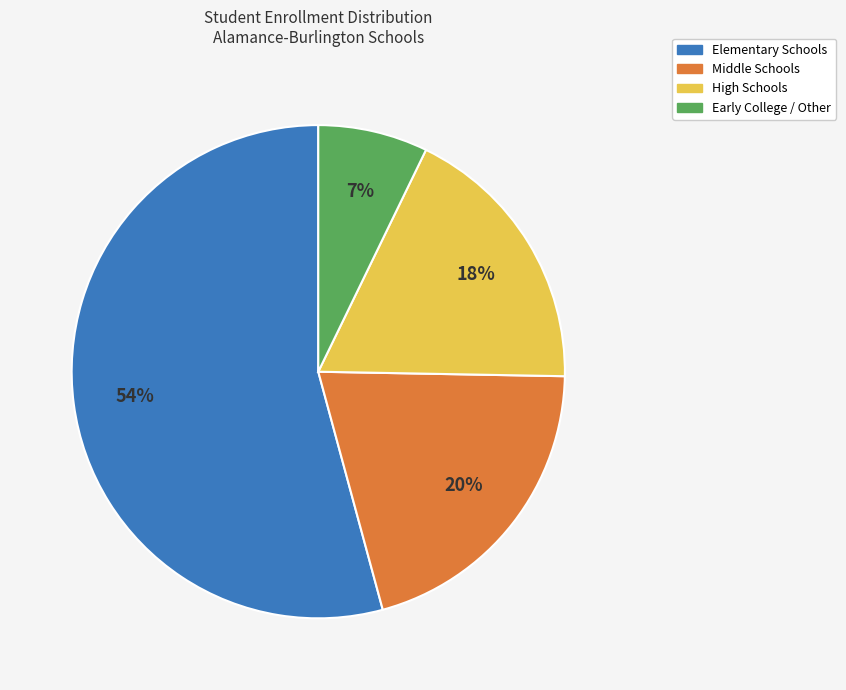

The Elementary Schools slice represents 49% of the pie. True or false?

False